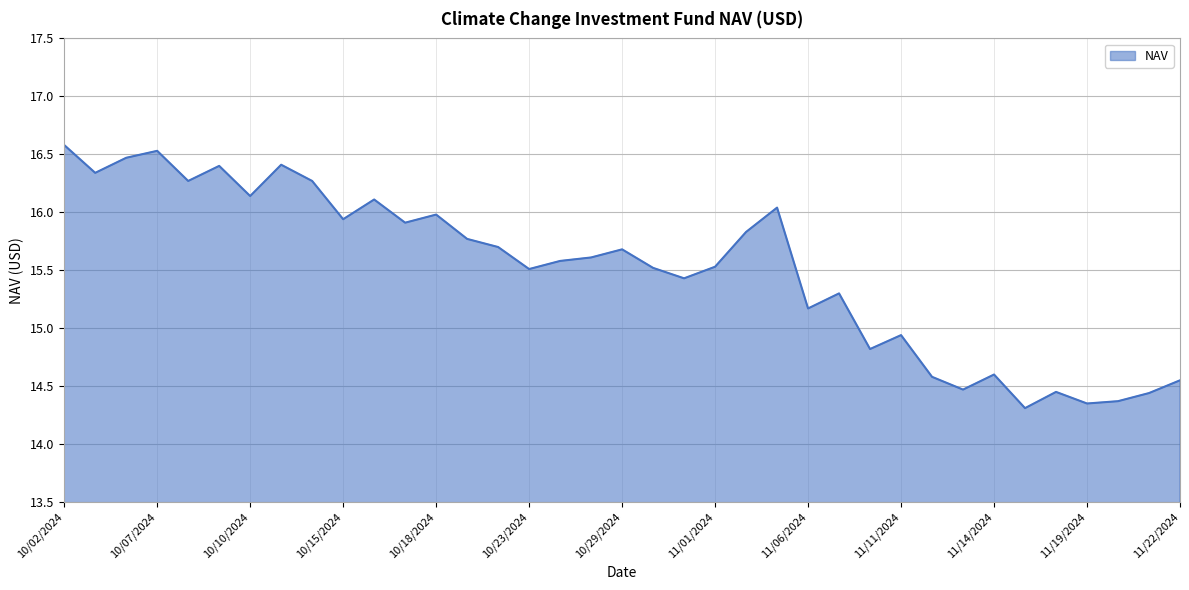

What is the difference between the maximum and minimum values?

2.3